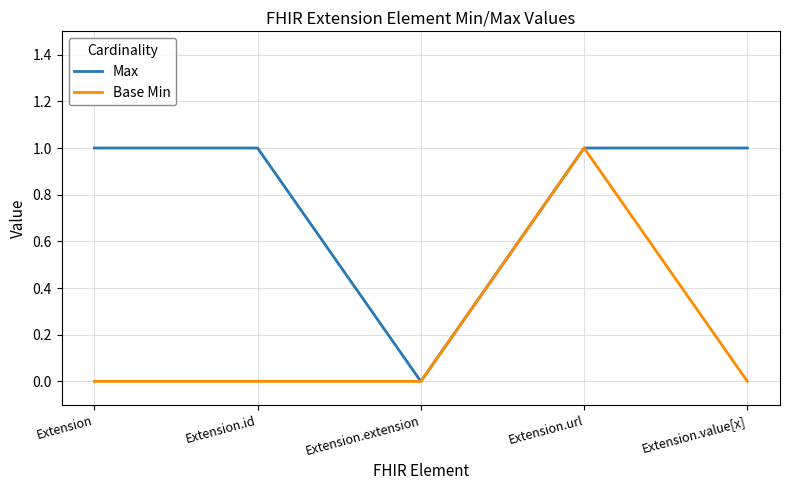

Reading left to right, transcribe all the data shown in this chart.

Max: 1	1	0	1	1
Base Min: 0	0	0	1	0